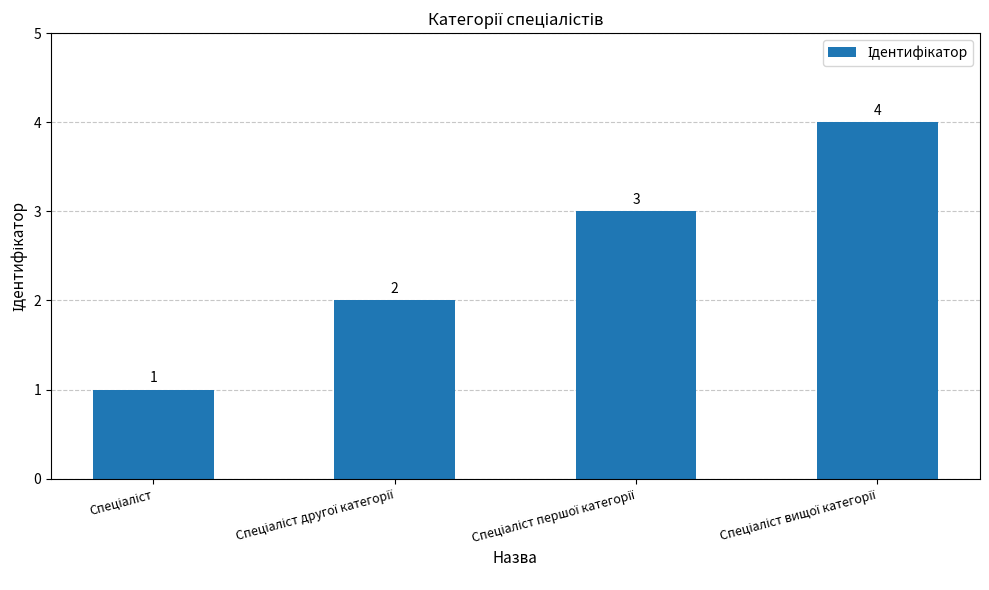

How many values are between 2 and 4?

3